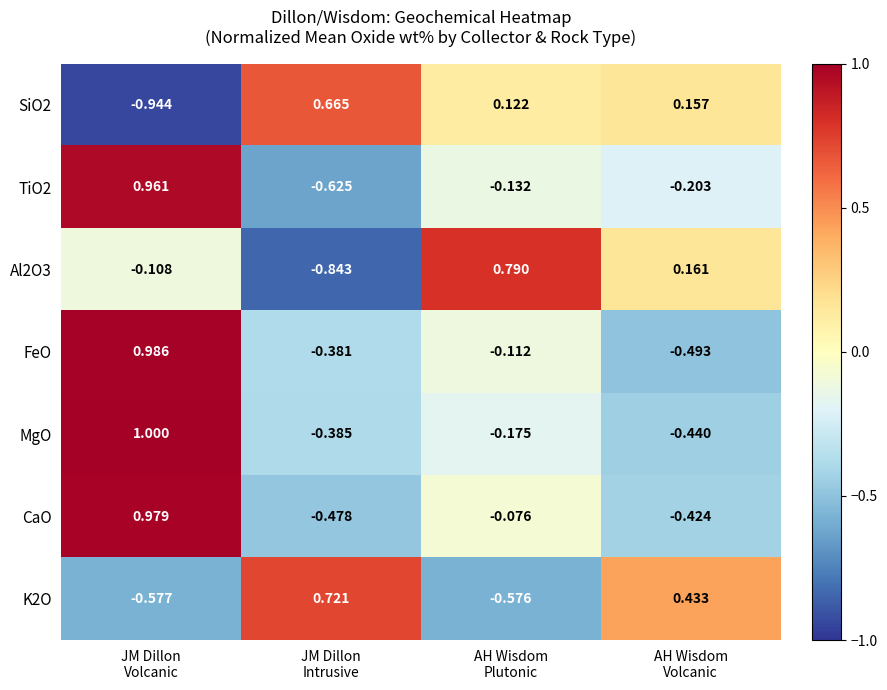

How many distinct data groups are displayed?

7